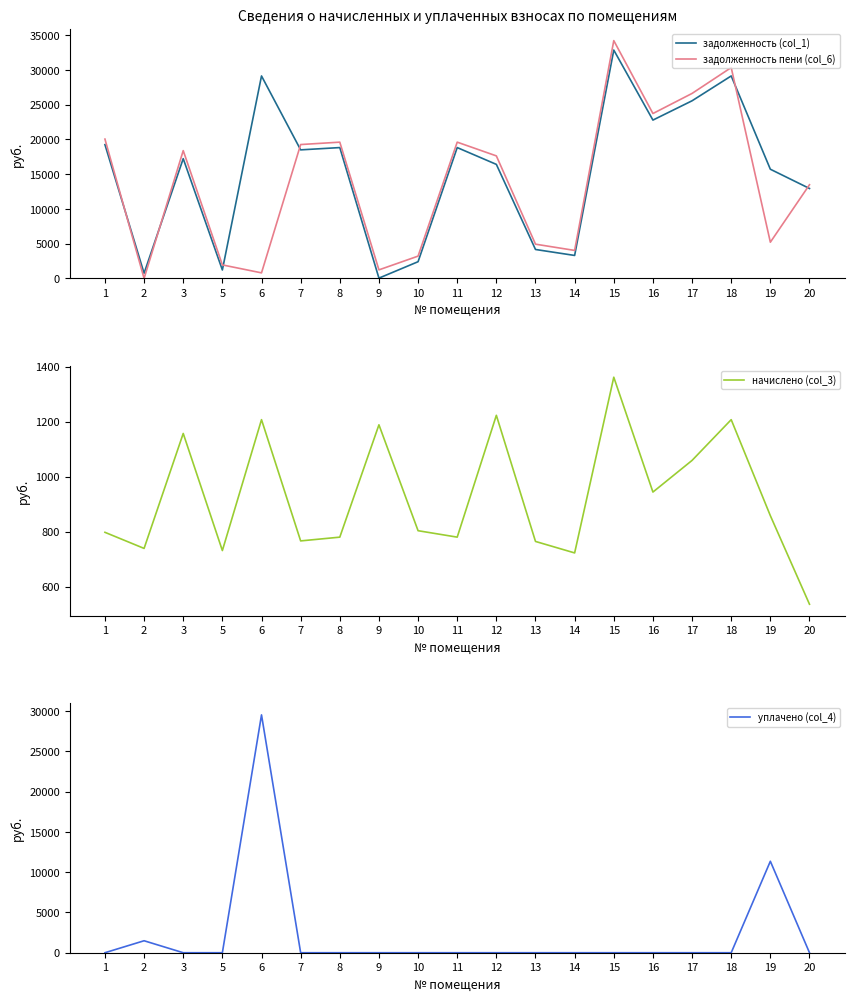

What is the maximum value for задолженность пени (col_6)?

34228.6